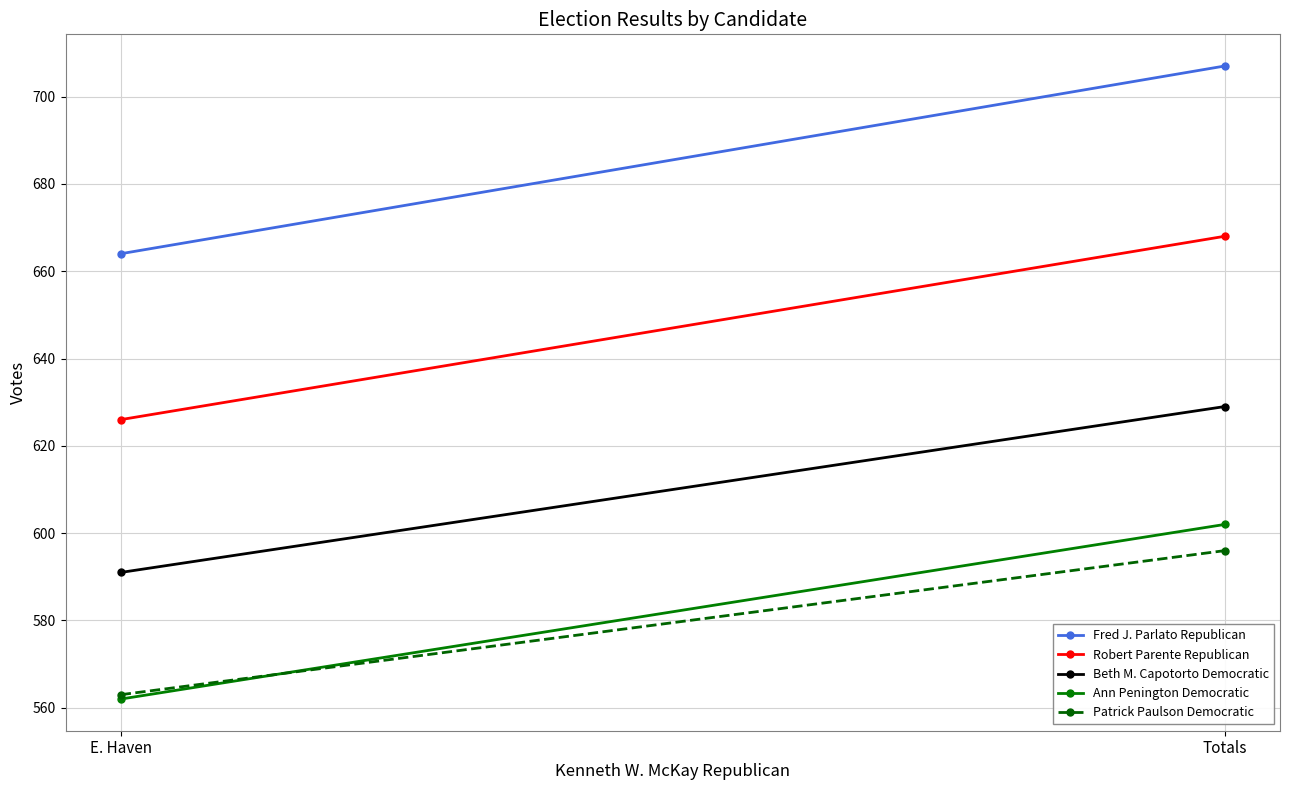

List the labels in order of Patrick Paulson Democratic value, smallest first.

E. Haven, Totals